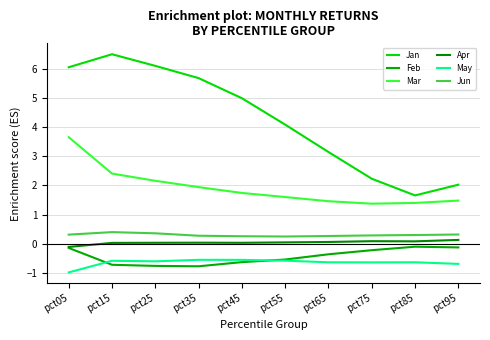

True or false: Jun and Jan cross at least once.

False